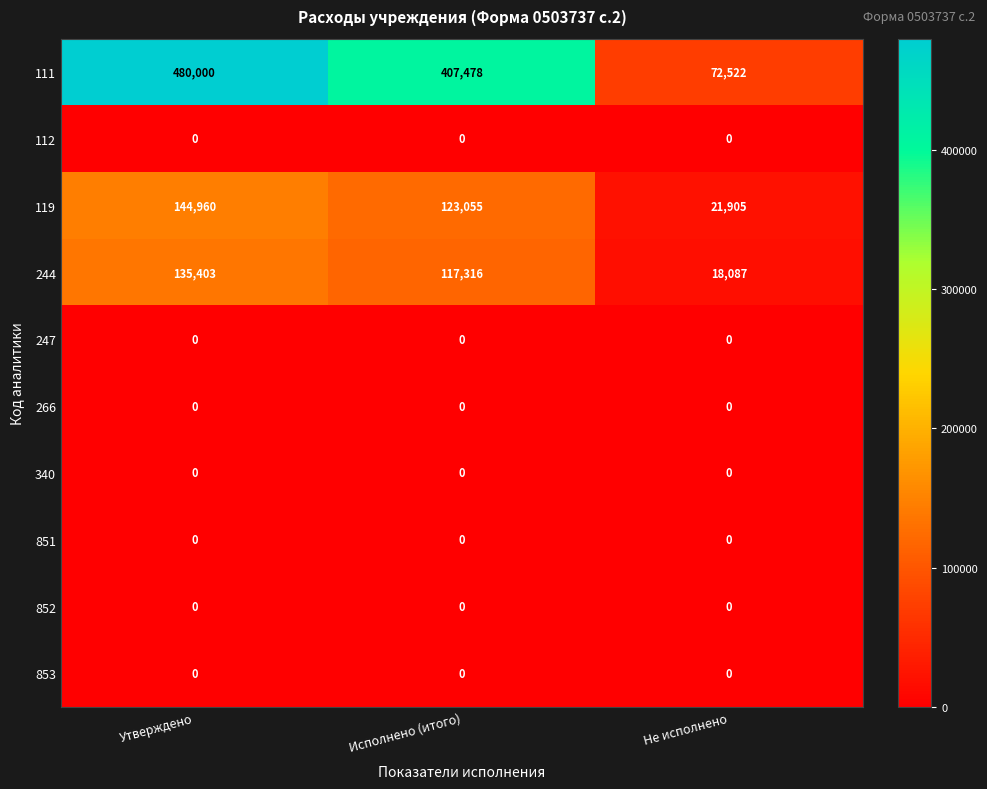

Reading left to right, what are all the values shown in this chart?

111: Утверждено=480000	Исполнено (итого)=407478	Не исполнено=72522
112: Утверждено=0	Исполнено (итого)=0	Не исполнено=0
119: Утверждено=144960	Исполнено (итого)=123055	Не исполнено=21905
244: Утверждено=135403	Исполнено (итого)=117316	Не исполнено=18087
247: Утверждено=0	Исполнено (итого)=0	Не исполнено=0
266: Утверждено=0	Исполнено (итого)=0	Не исполнено=0
340: Утверждено=0	Исполнено (итого)=0	Не исполнено=0
851: Утверждено=0	Исполнено (итого)=0	Не исполнено=0
852: Утверждено=0	Исполнено (итого)=0	Не исполнено=0
853: Утверждено=0	Исполнено (итого)=0	Не исполнено=0